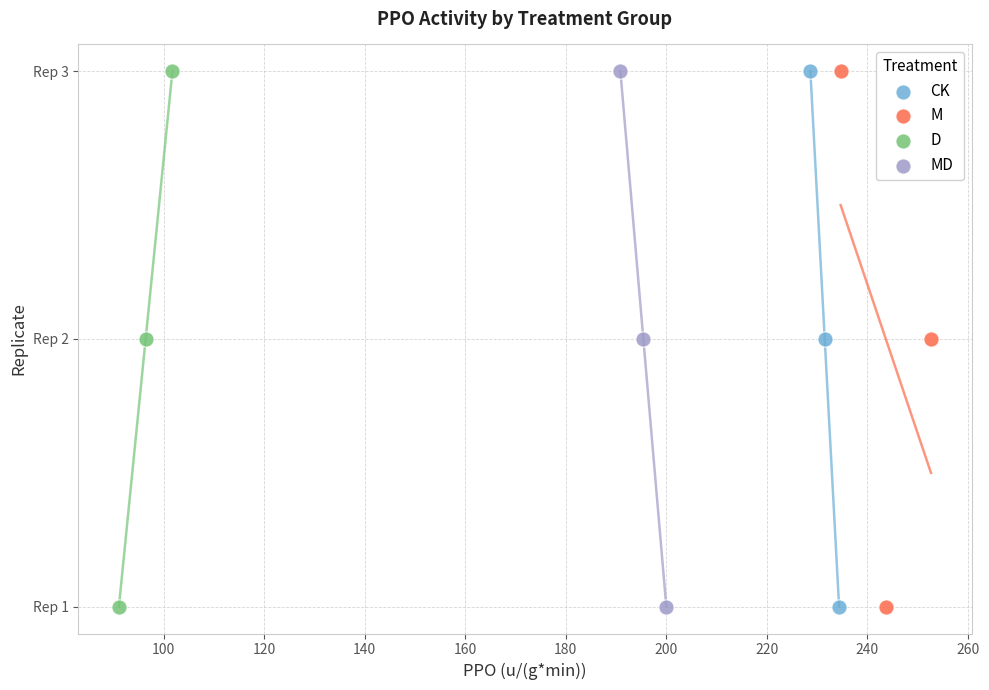

What are all the series names shown in the legend?

CK, M, D, MD